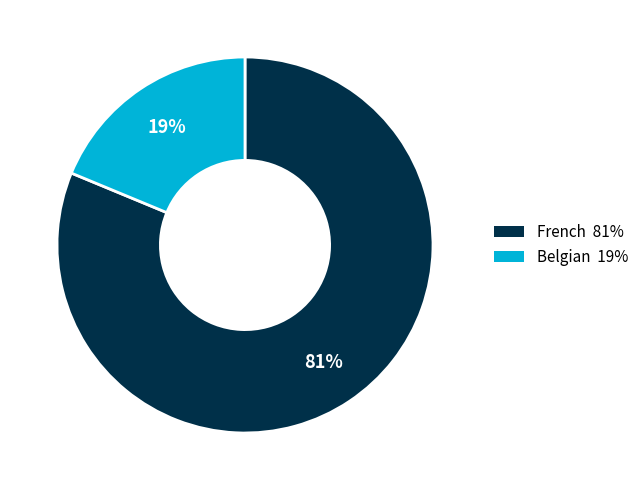

True or false: Belgian accounts for 8% of the total.

False